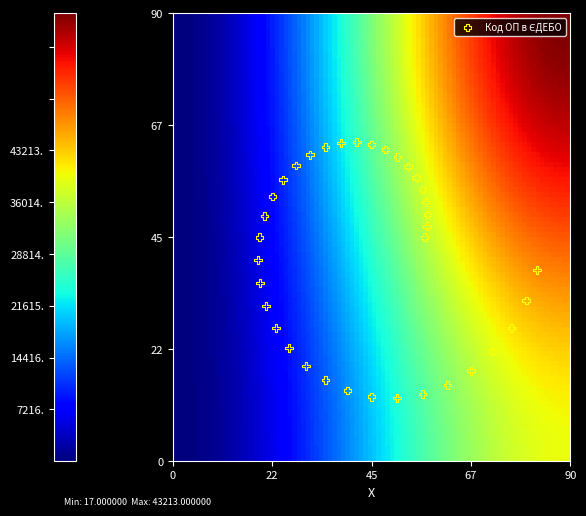

What is the range of X values (max minus min)?

63.1